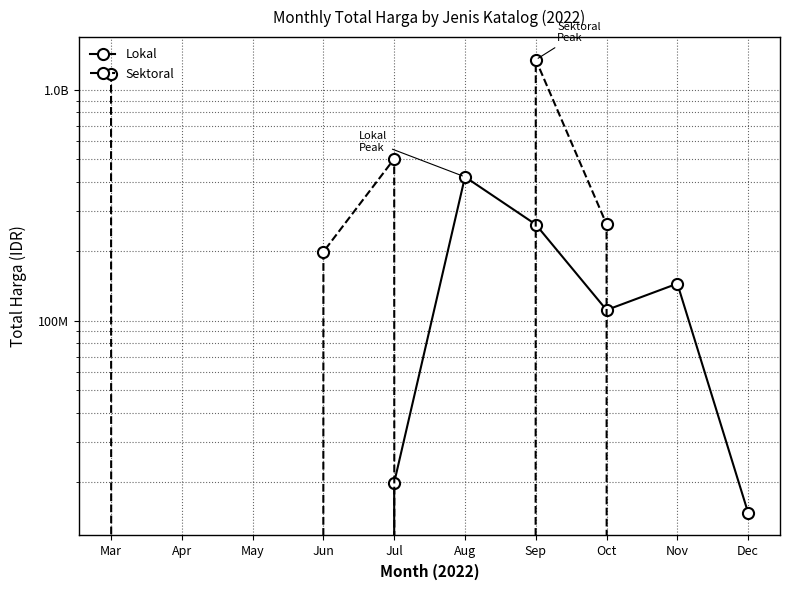

What is the average value of the Sektoral series?

349014420